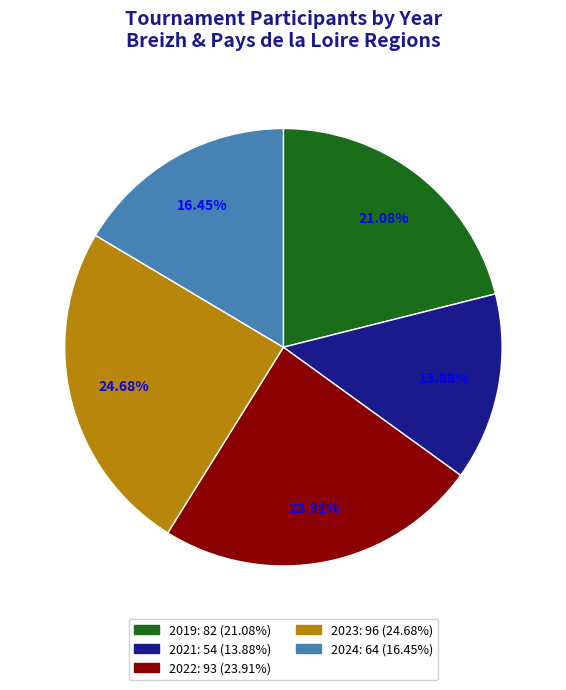

Is there any slice that represents more than half of the pie?

No